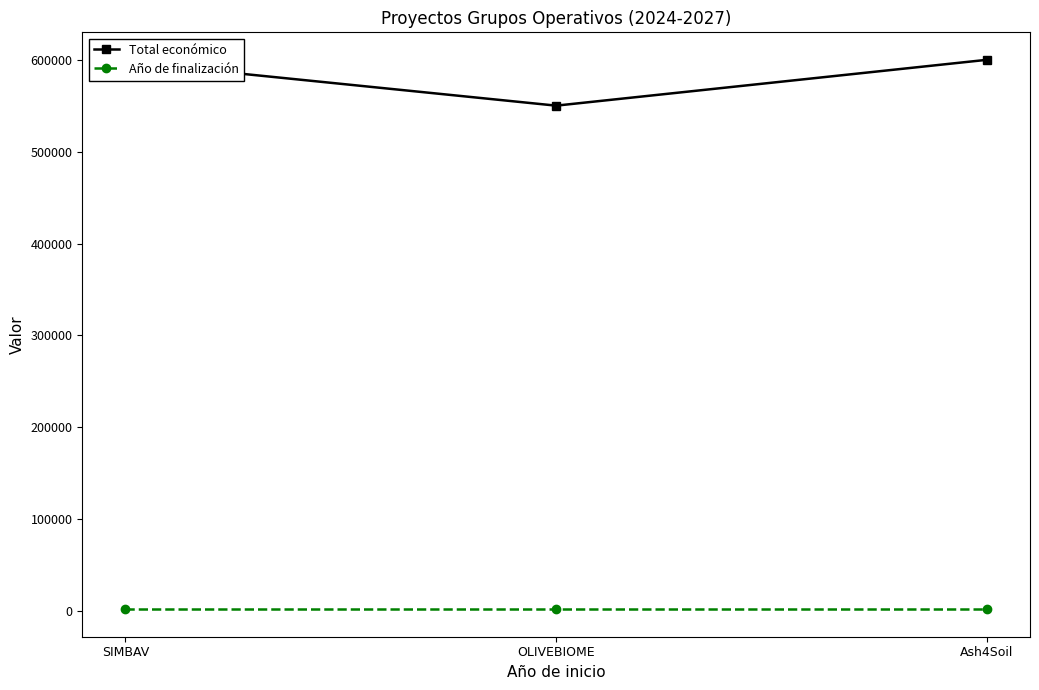

What is the label of the 3rd point from the left?

Ash4Soil